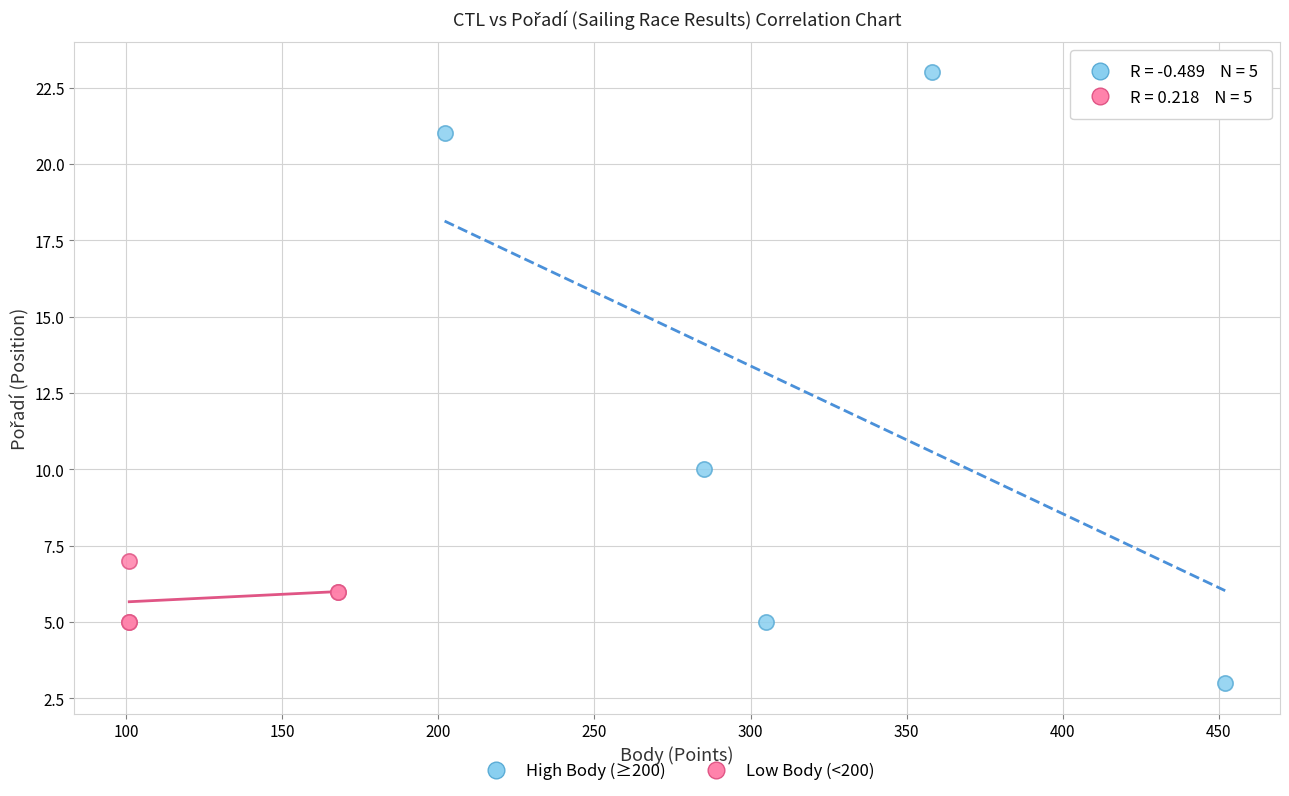

Which series has the largest Y range (max minus min)?

High Body (≥200)